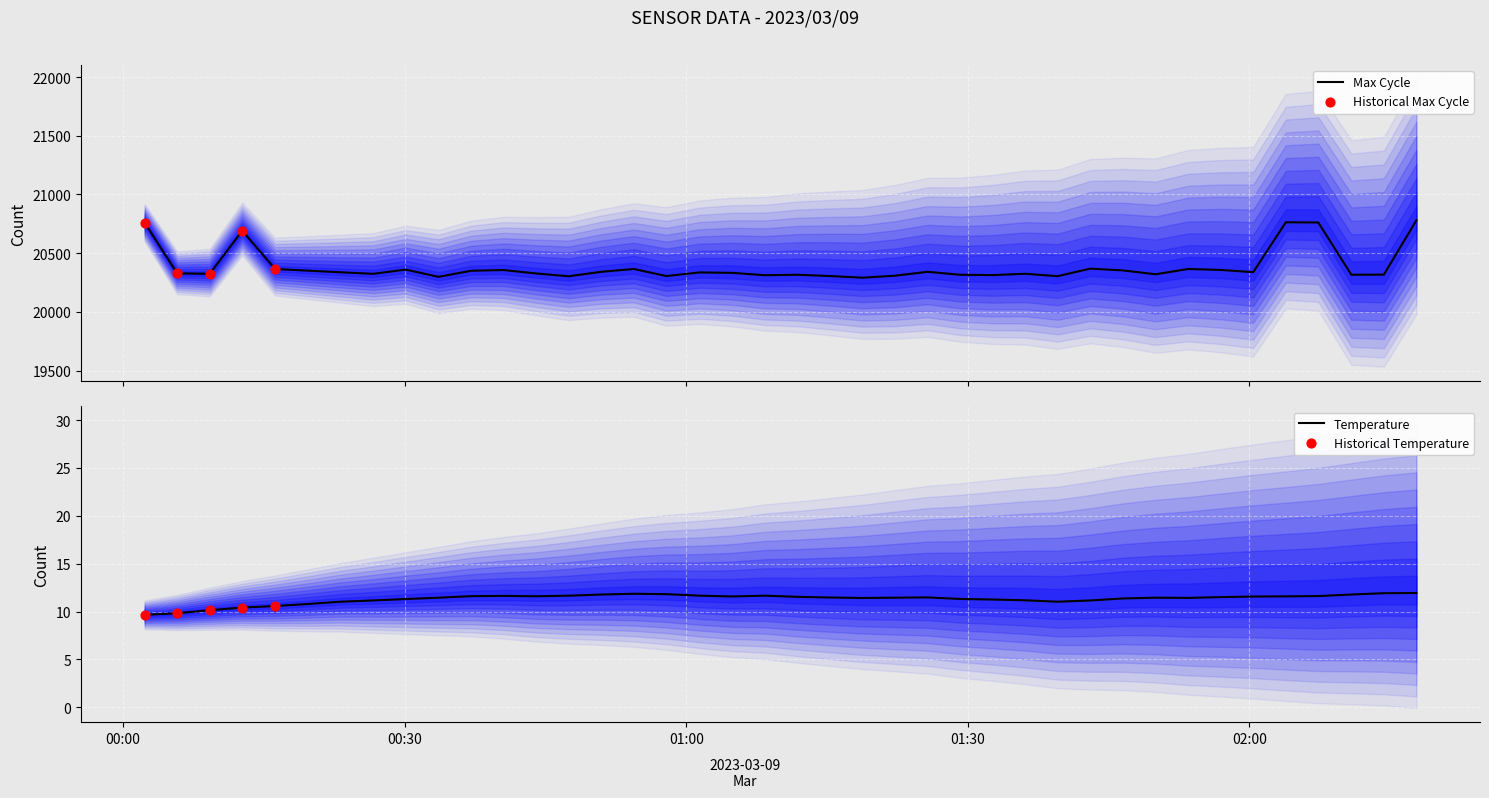

Which series contains the lowest Y value?

Temp